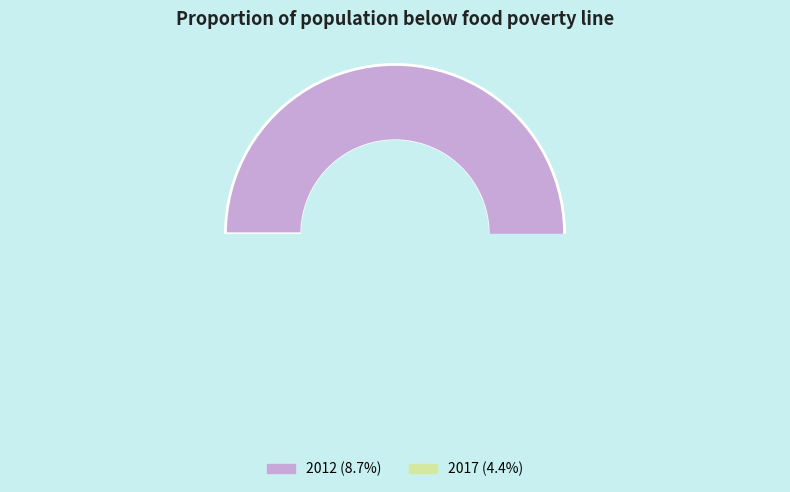

Is the sum of 2012 and 2017 greater than half?

Yes